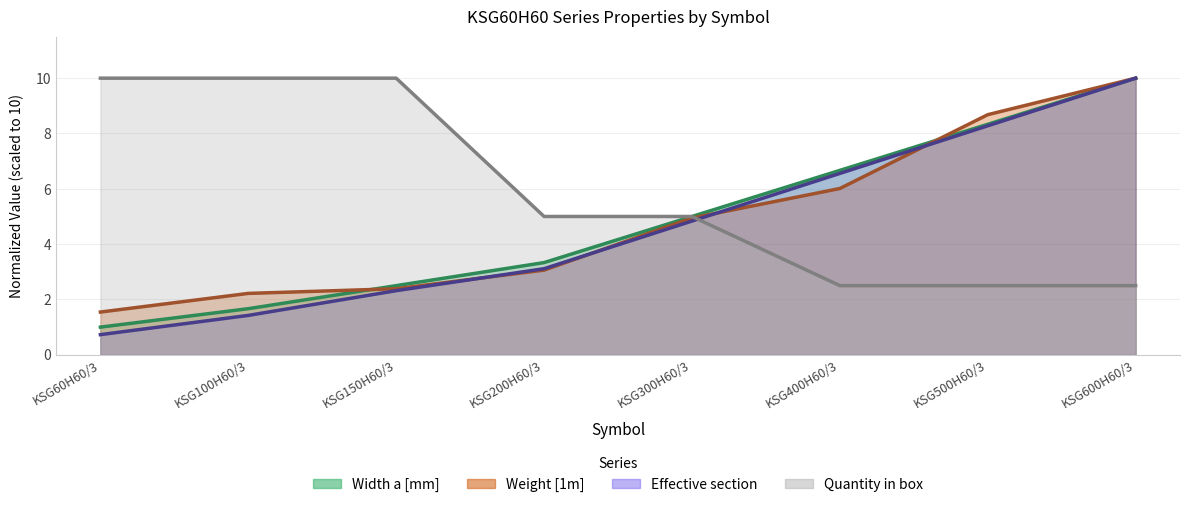

At how many categories does at least one series exceed 3?

8